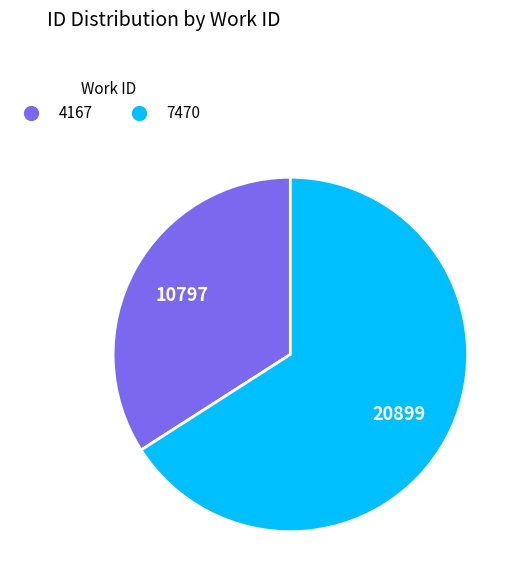

Is it true that 7470 is 66% of the pie?

True